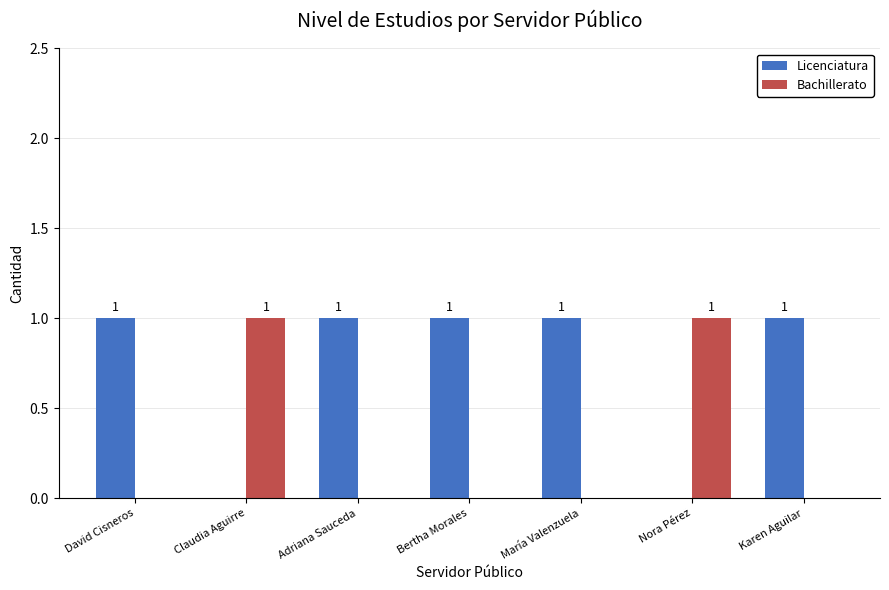

Reading left to right, transcribe all the data shown in this chart.

Licenciatura: David Cisneros=1	Claudia Aguirre=0	Adriana Sauceda=1	Bertha Morales=1	María Valenzuela=1	Nora Pérez=0	Karen Aguilar=1
Bachillerato: David Cisneros=0	Claudia Aguirre=1	Adriana Sauceda=0	Bertha Morales=0	María Valenzuela=0	Nora Pérez=1	Karen Aguilar=0